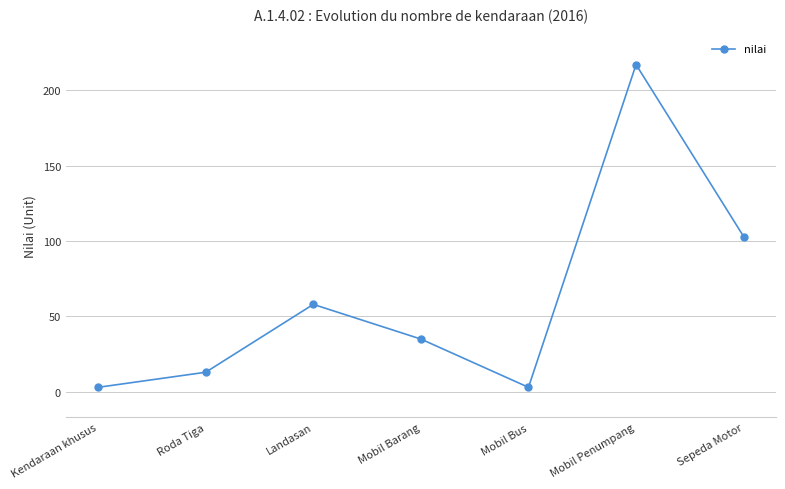

What is the change in value from Roda Tiga to Landasan?

+45